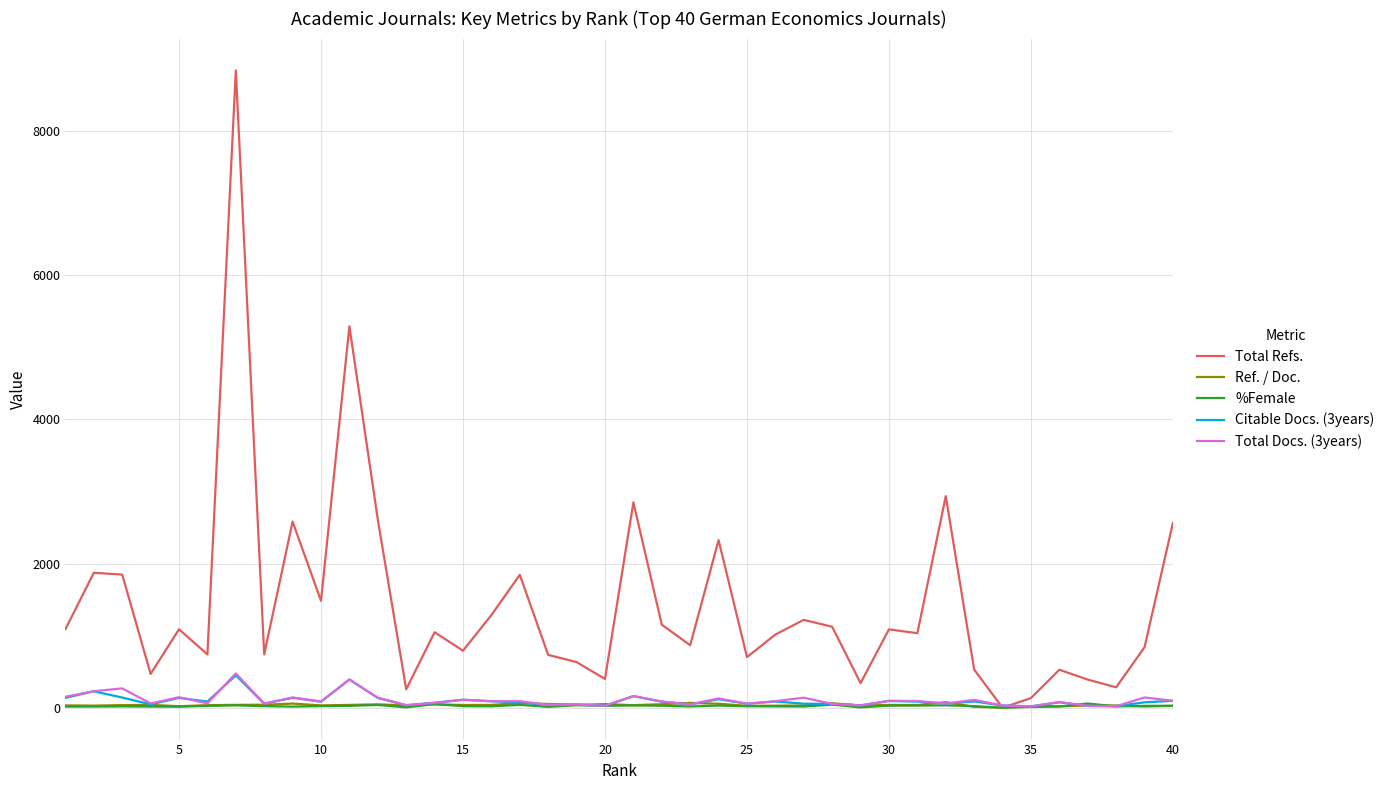

Which series has the largest total across all categories?

Total Refs.